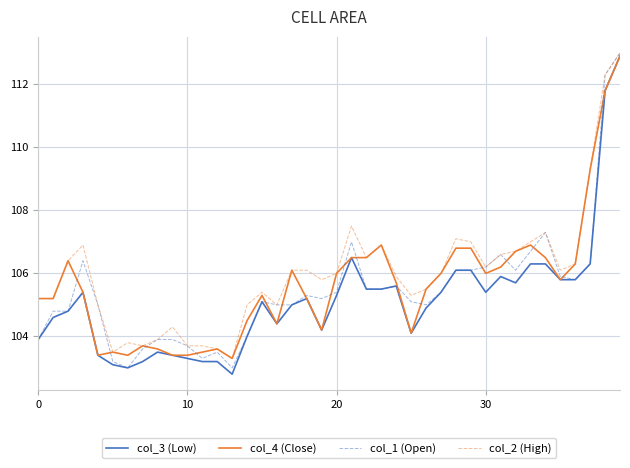

True or false: col_3 (Low) has more than 1 points higher than both neighbors.

True